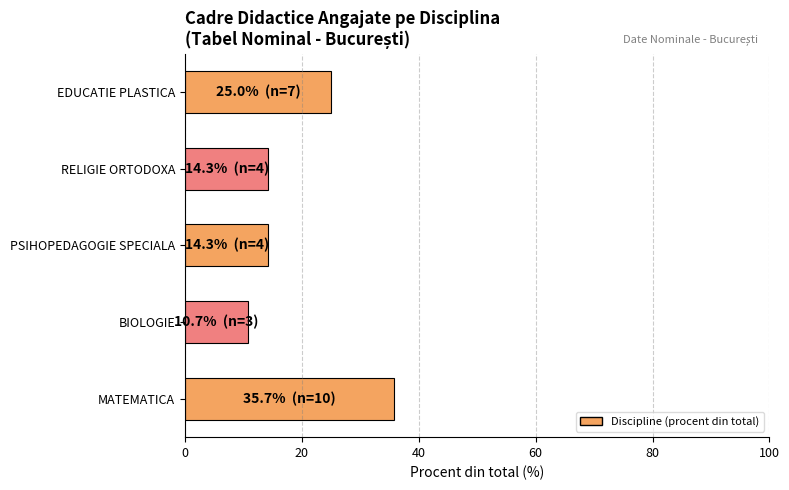

What is the smallest value displayed?

10.7